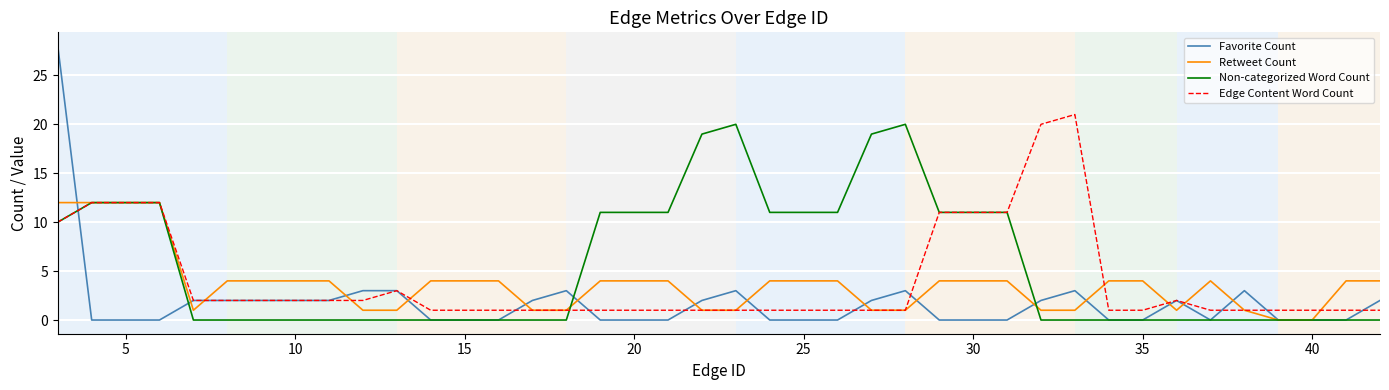

Which series has the widest spread of values?

Favorite Count